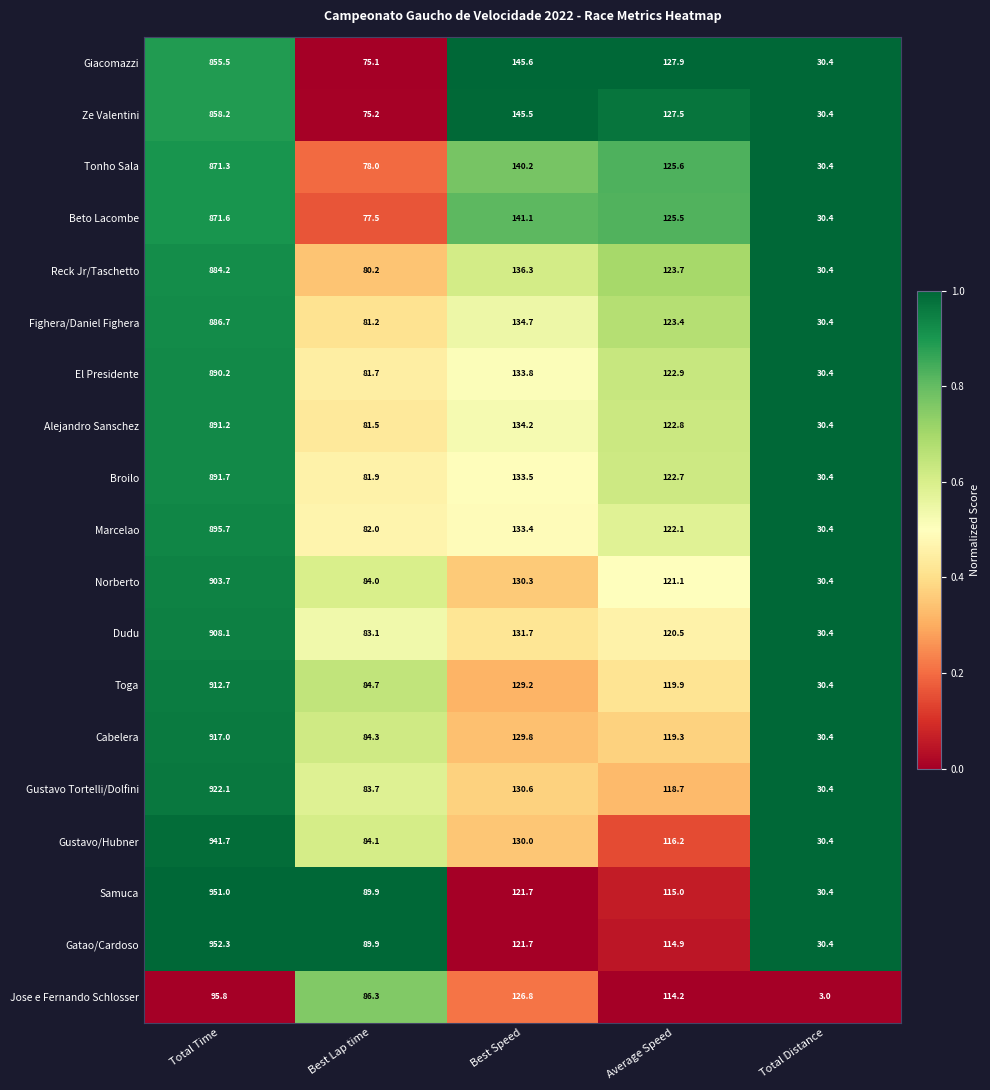

At which category does the chart reach its peak across all series?

Total Time